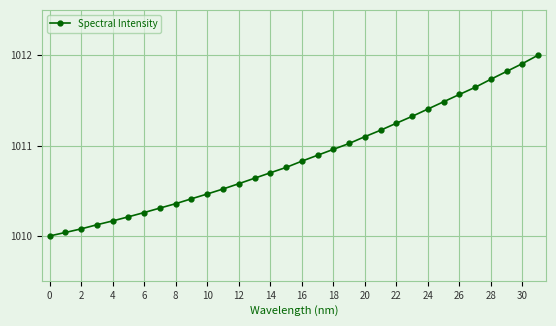

What is the maximum value shown in the chart?

1012.0